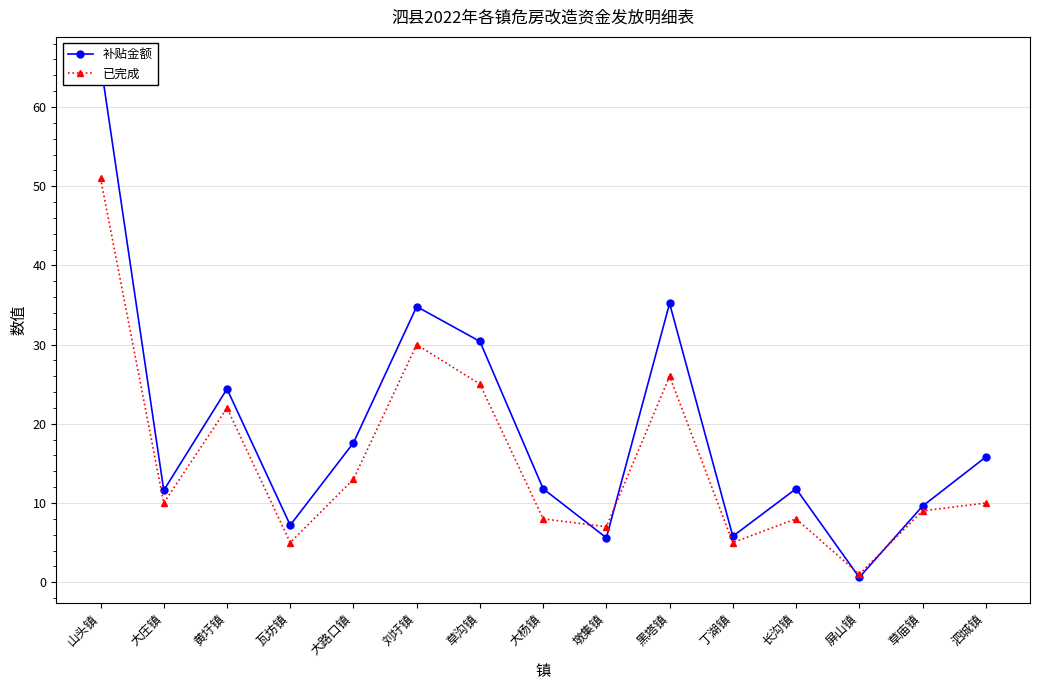

Rank the categories by 已完成 value from lowest to highest.

屏山镇, 瓦坊镇, 丁湖镇, 墩集镇, 大杨镇, 长沟镇, 草庙镇, 大庄镇, 泗城镇, 大路口镇, 黄圩镇, 草沟镇, 黑塔镇, 刘圩镇, 山头镇